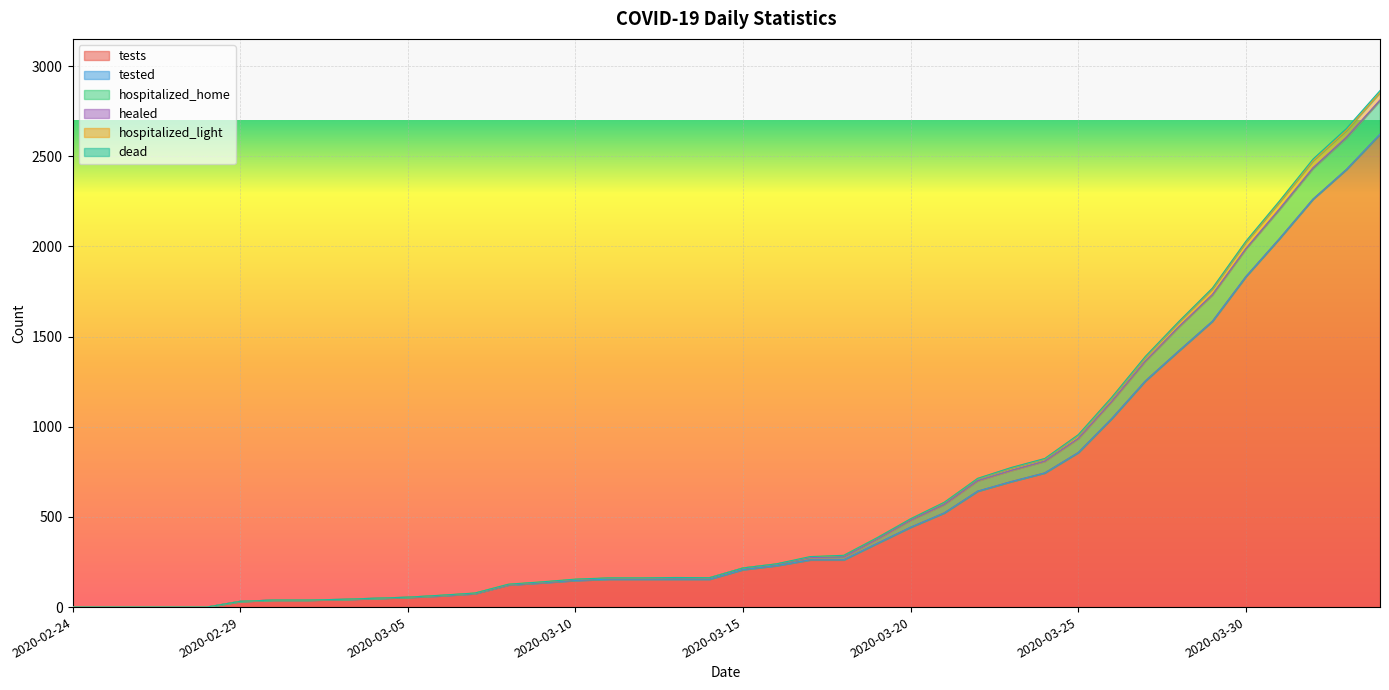

True or false: tests and hospitalized_light cross at least once.

False